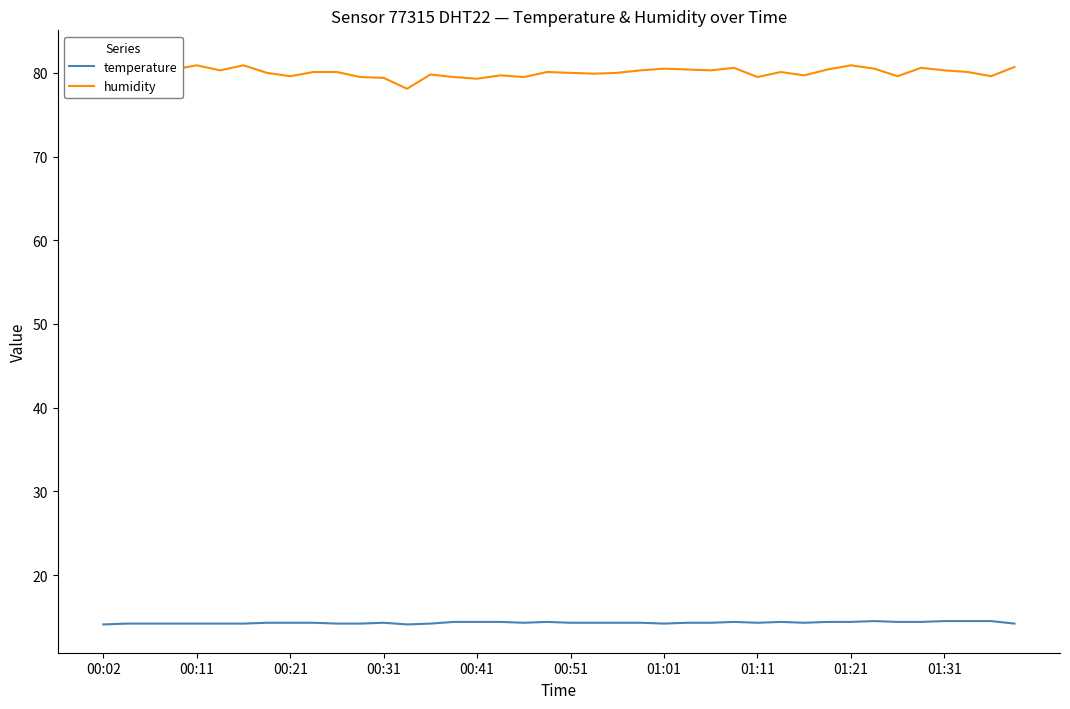

The value of temperature at 00:41 is 9.6. True or false?

False